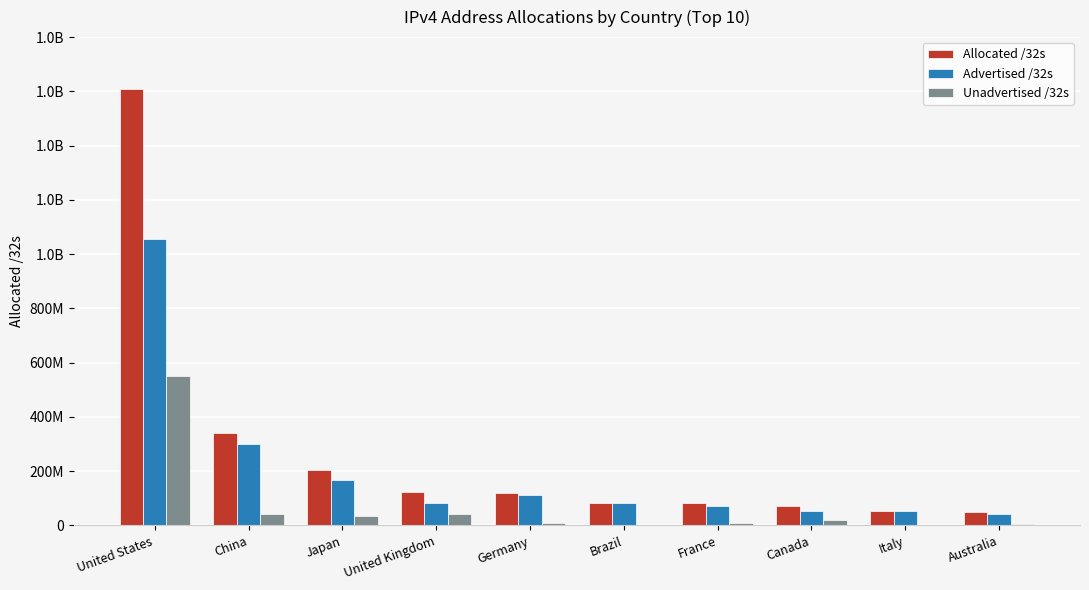

What is the difference between the maximum and minimum values in the Advertised /32s series?

1014611916